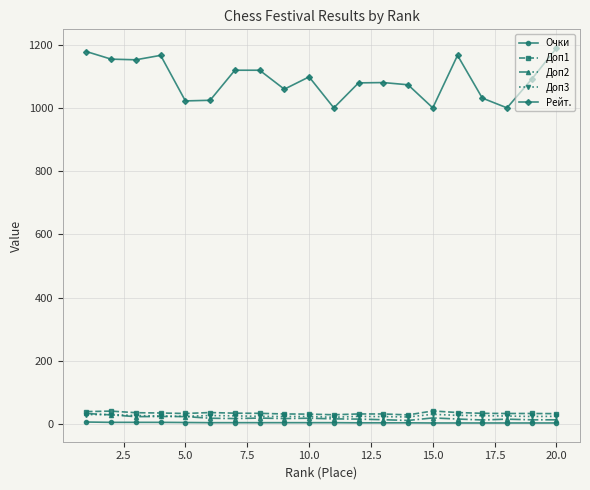

True or false: Рейт. and Очки intersect in this chart.

False